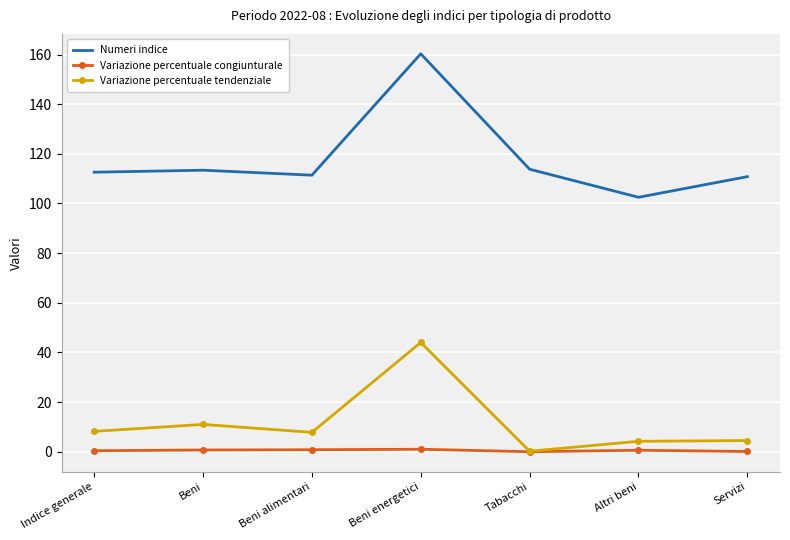

Which series changed the most between Beni and Beni energetici?

Numeri indice